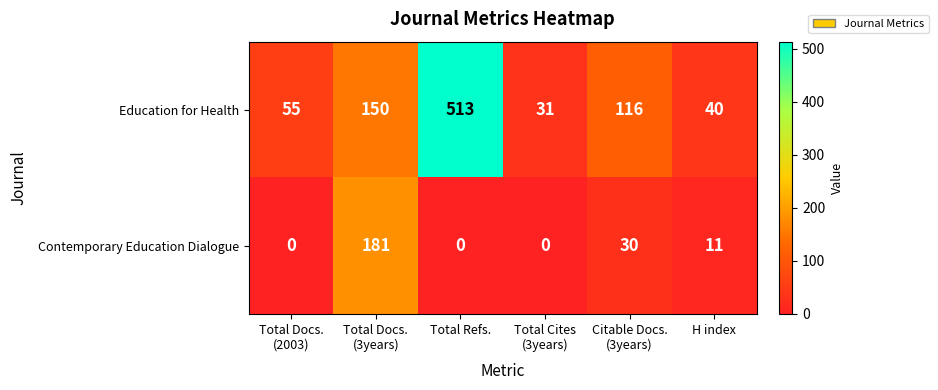

At which category does the chart reach its peak across all series?

Total Refs.